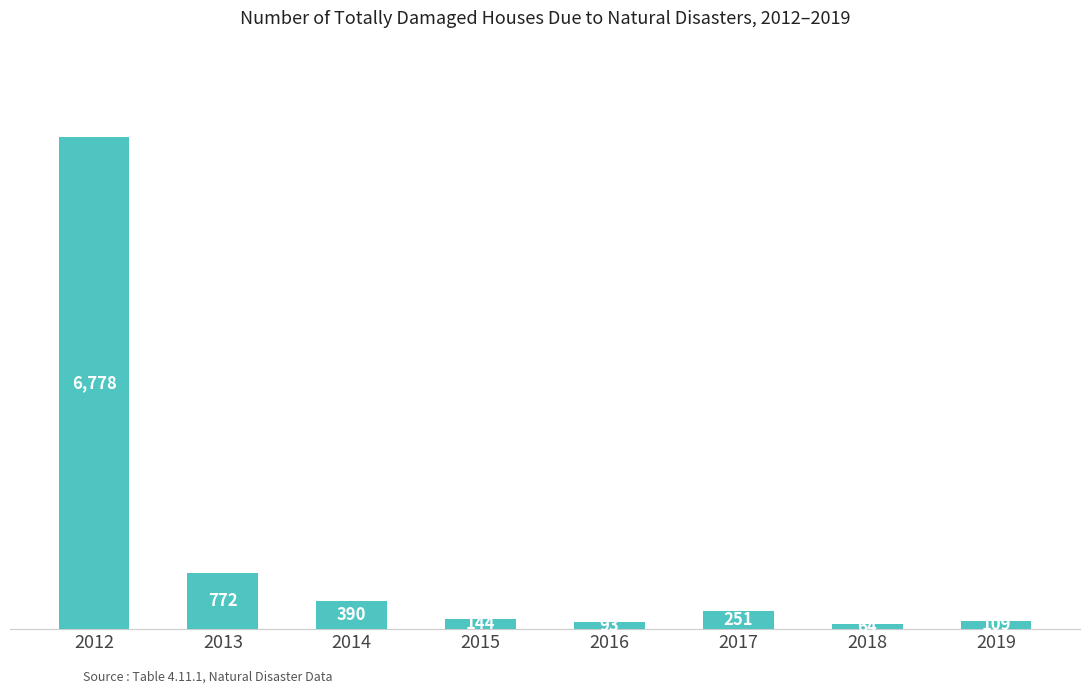

The value at 2012 is 6778. True or false?

True